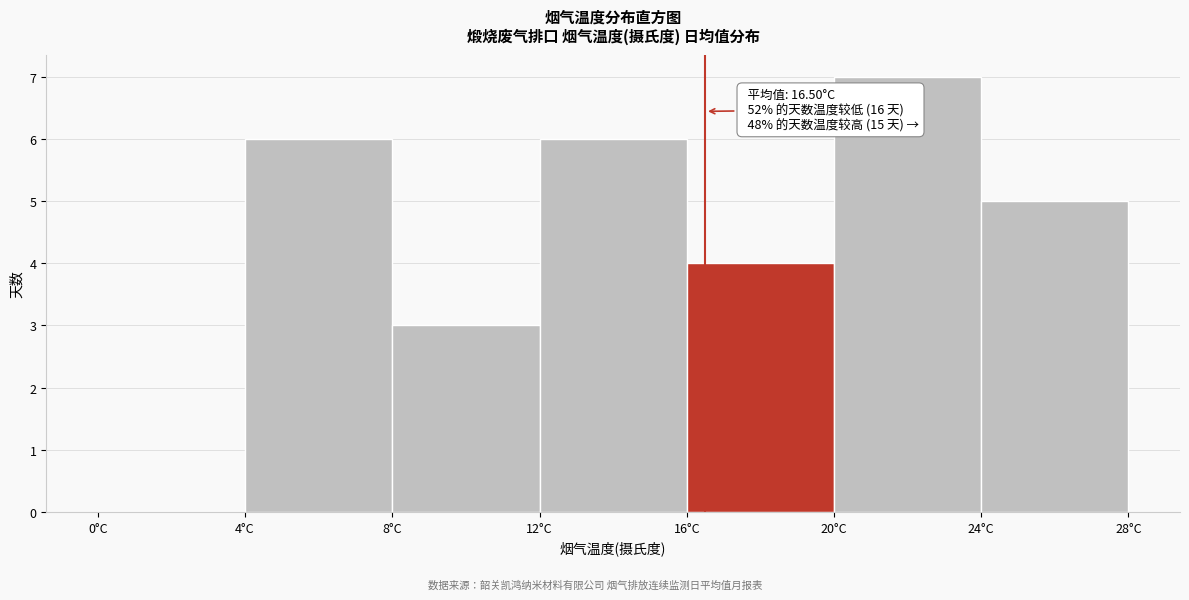

Which range on the x-axis has the tallest bar?

20 to 24